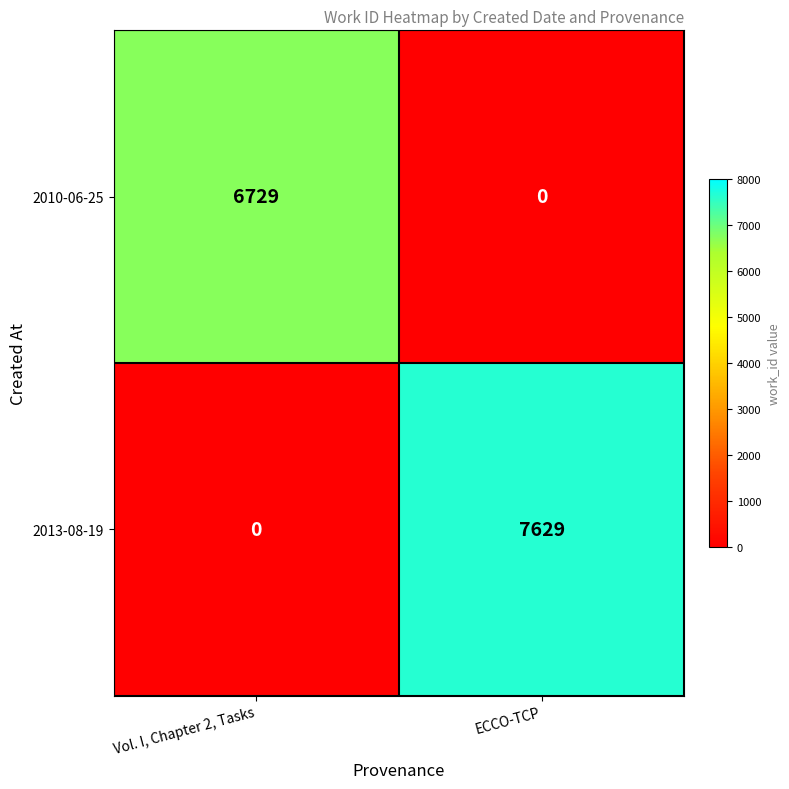

Which category has the lowest value in the 2010-06-25 series?

ECCO-TCP